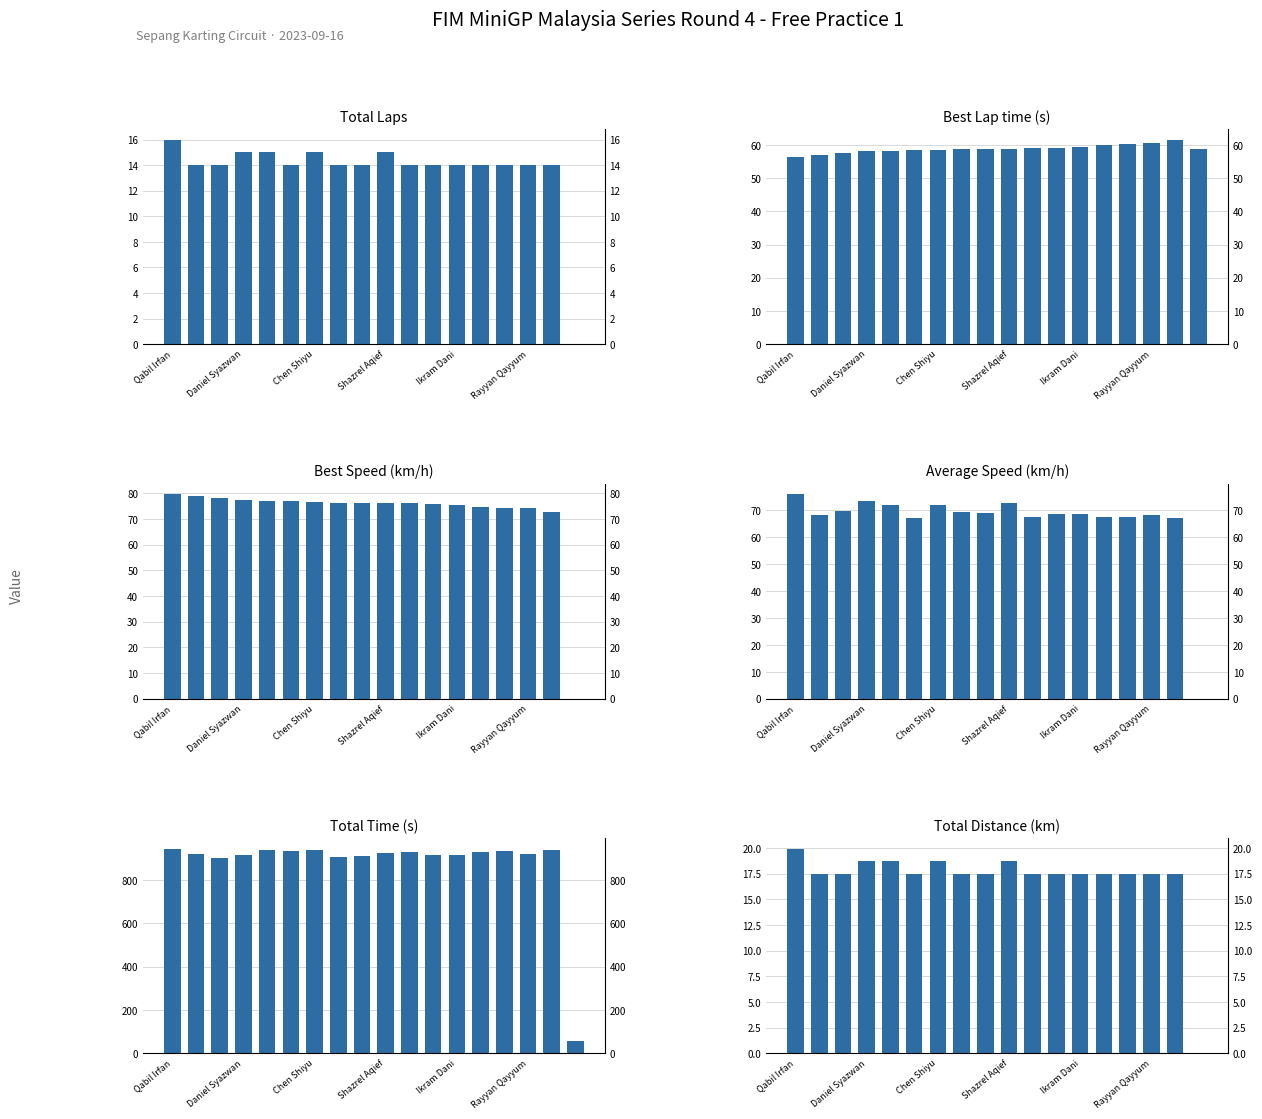

What is the difference between the highest and lowest values at Daniel Syazwan?

900.8